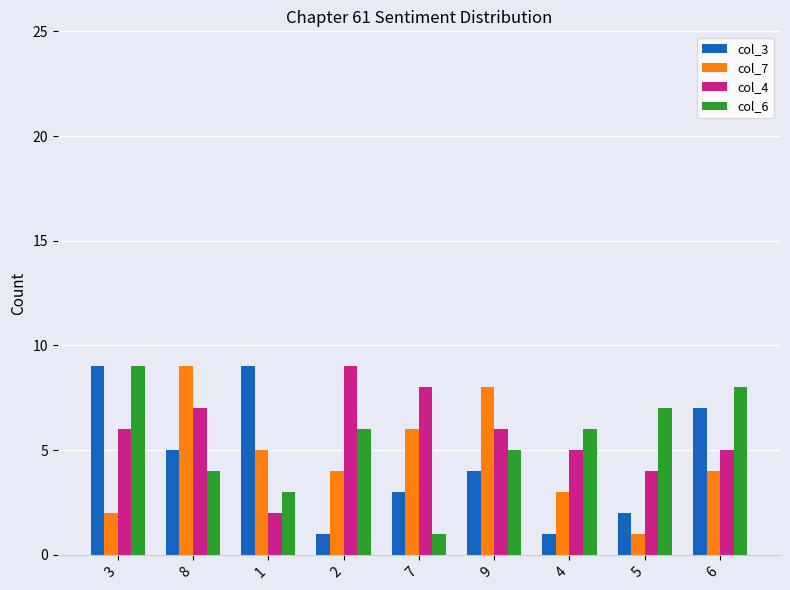

How many data points in col_3 are less than 4?

4